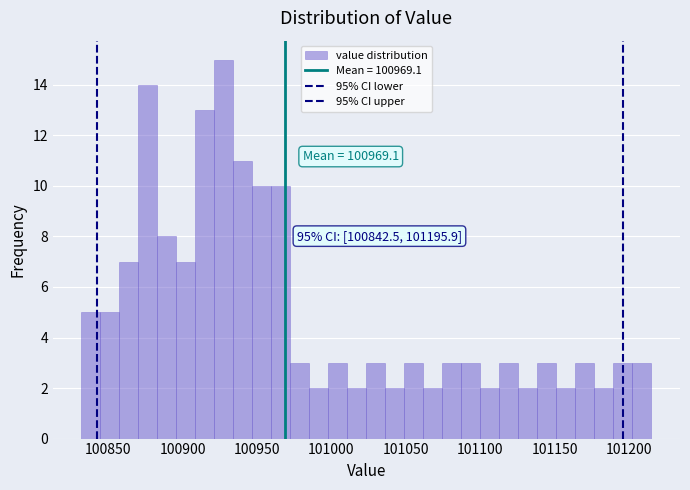

Around what value on the x-axis is the tallest bar? Give the approximate position of its centre, as read against the axis.

100930